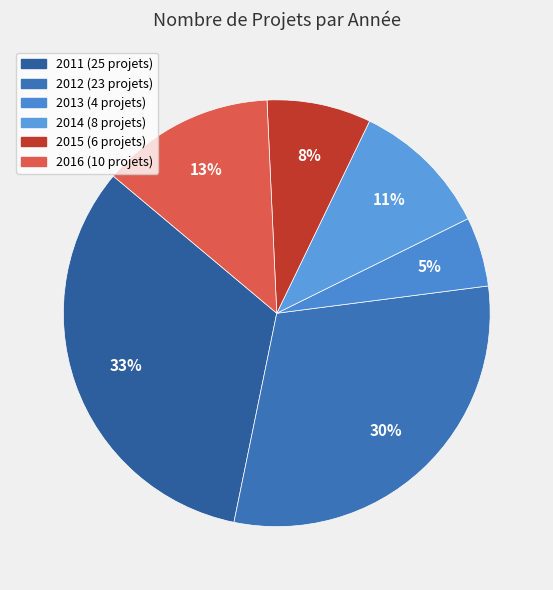

Between 2011 and 2013, which is larger?

2011